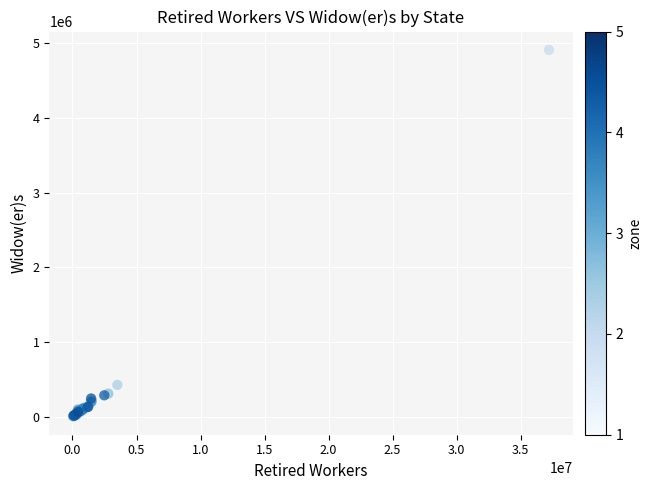

What Y value in the scatter plot is closest to 2456803?

426669